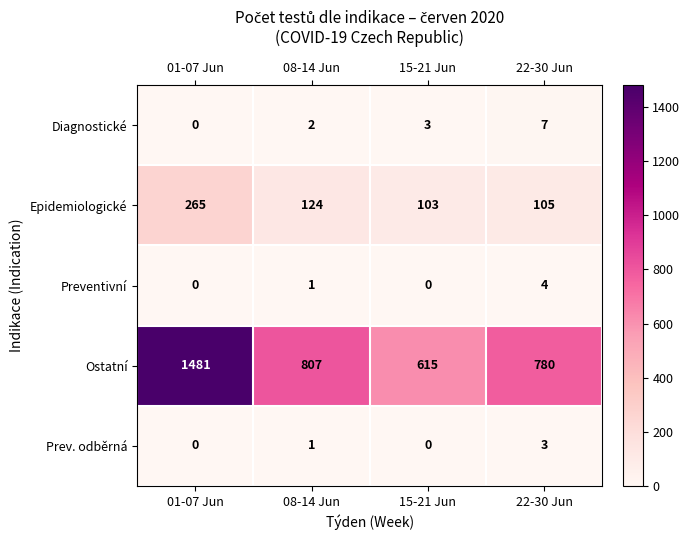

How many Prev. odběrná values are between 0 and 3?

4